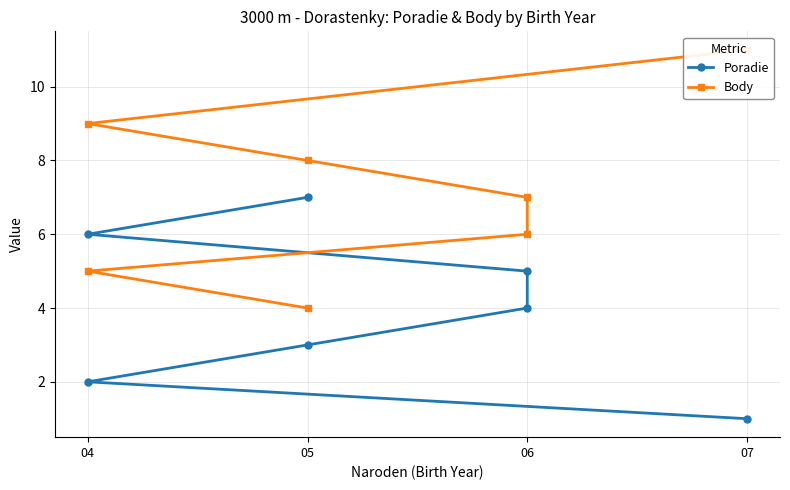

Count the Body values in the range 5 to 9.

5